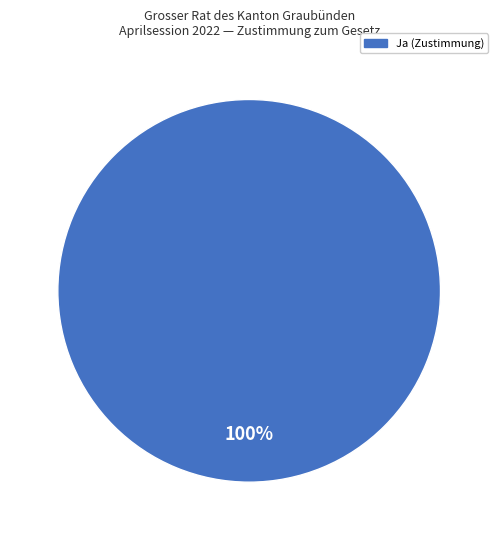

Does any single category account for the majority?

Yes